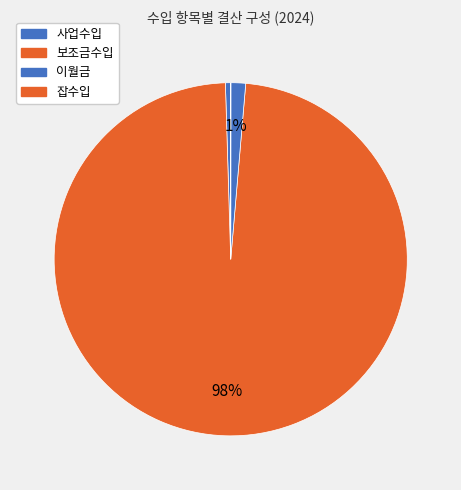

Which category has the biggest portion of the pie?

보조금수입